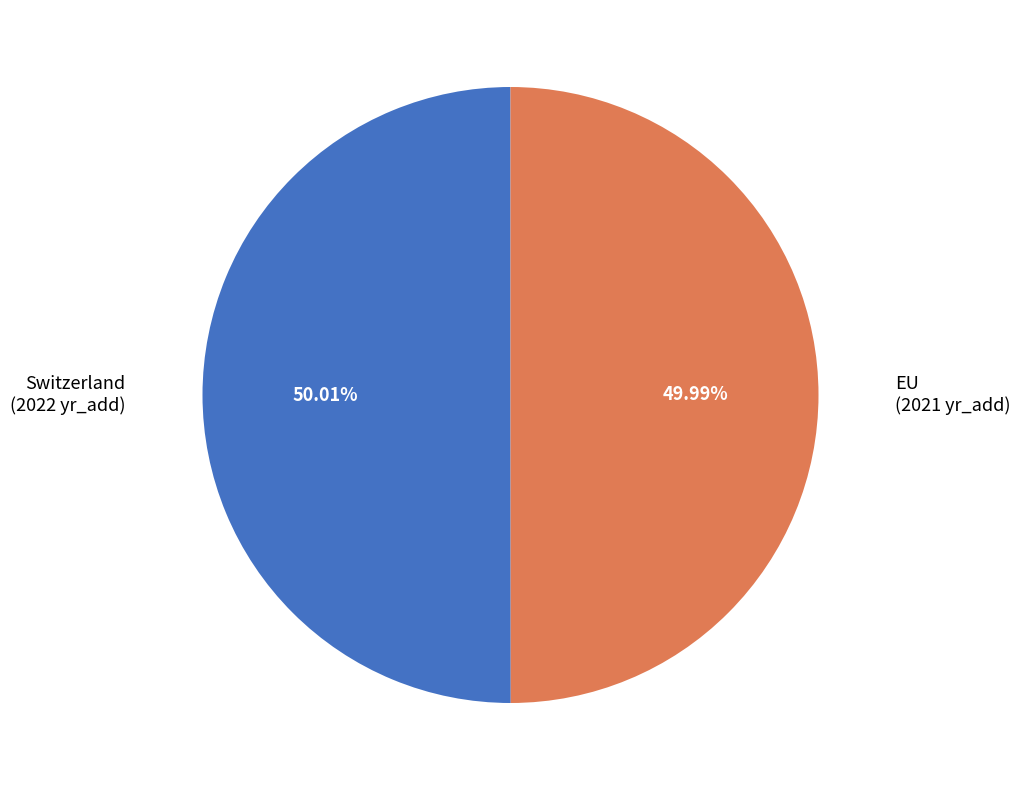

Is there a majority slice in this chart?

Yes